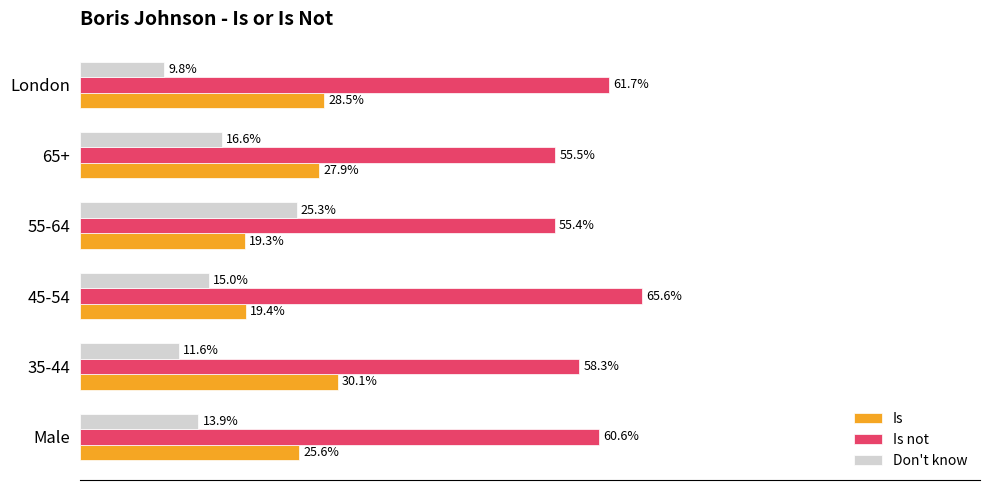

Which series has the largest range (max minus min)?

Don't know